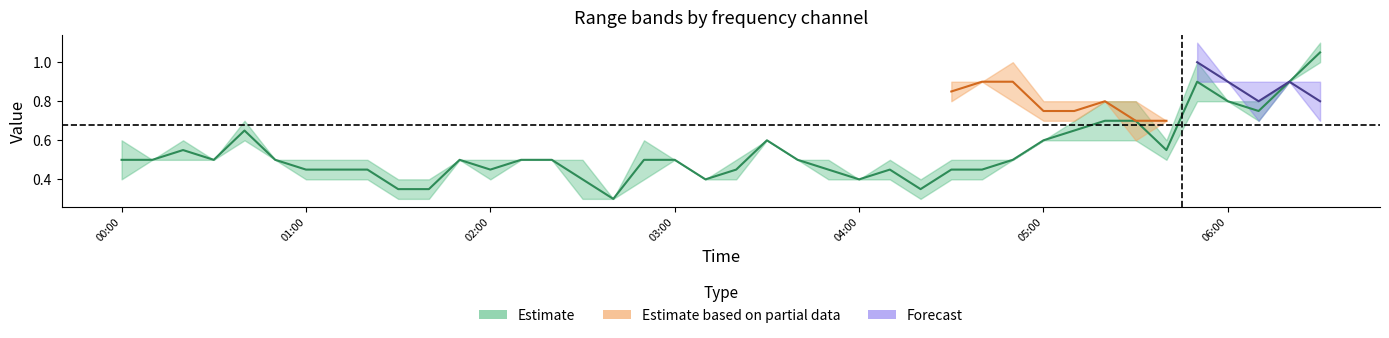

At which category does the chart reach its minimum across all series?

2003/06/27 02:40